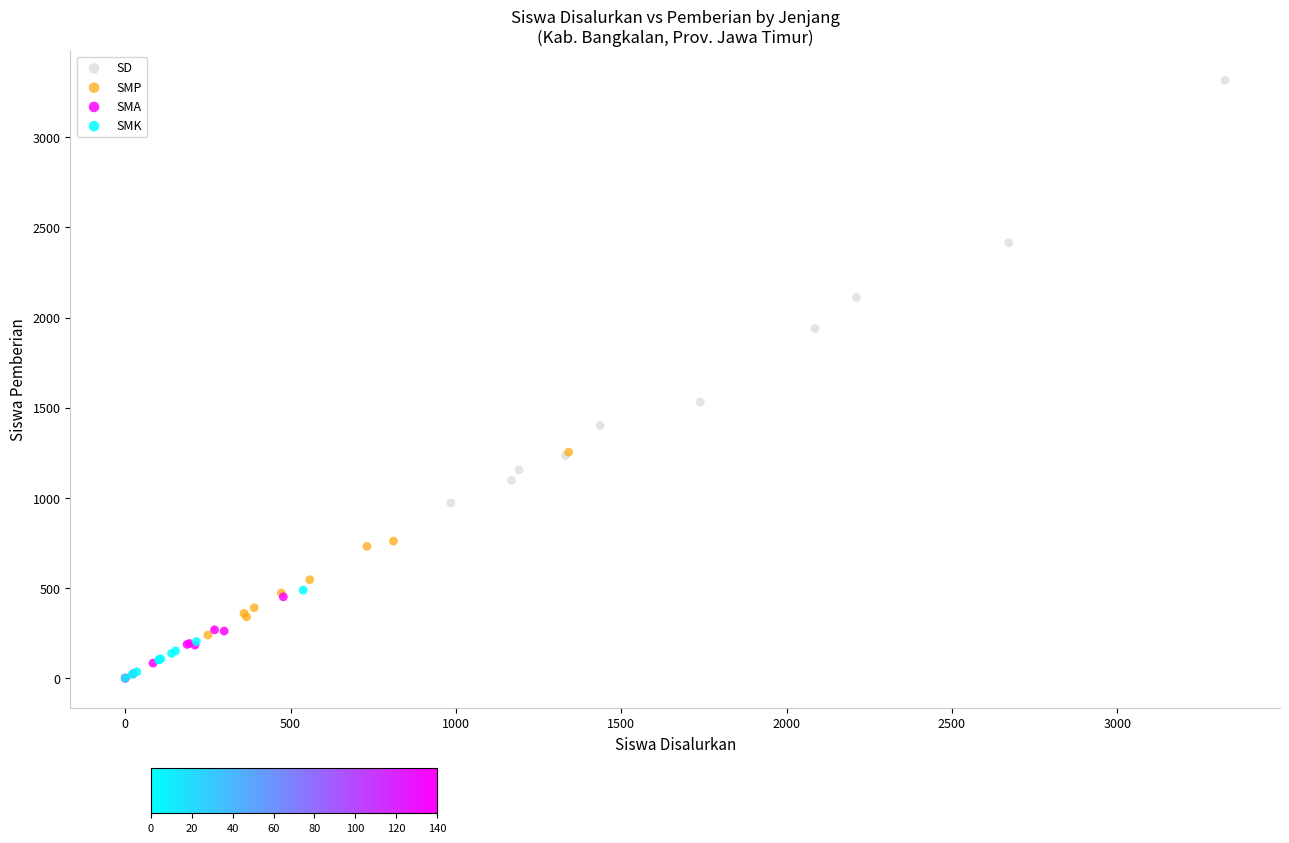

Which series reaches the maximum Y coordinate?

SD